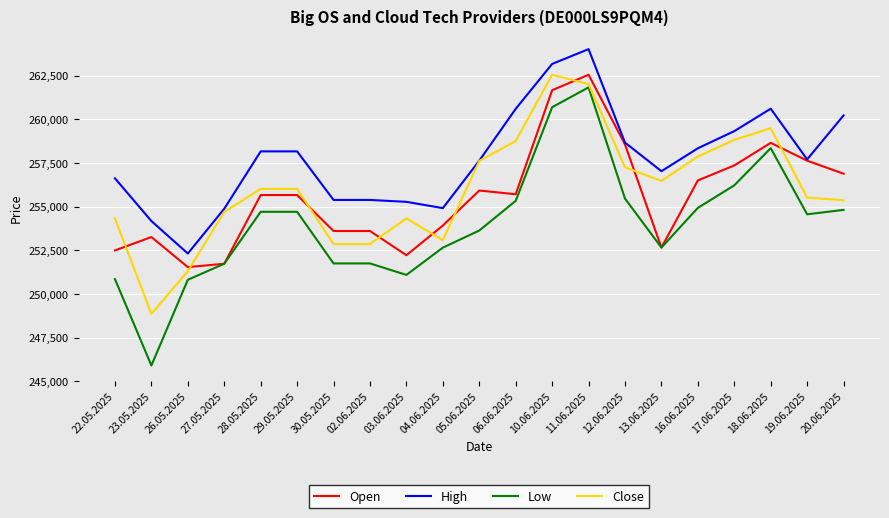

What is the approximate value of Low at 12.06.2025, to the nearest 100?

255500